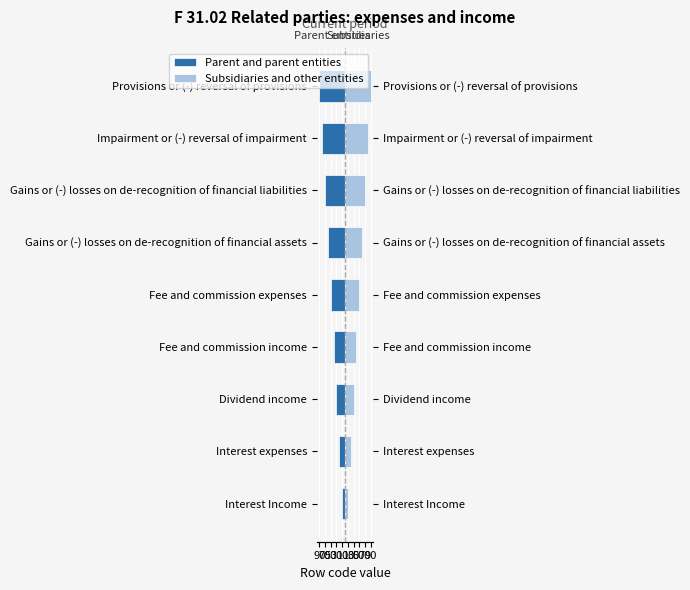

Between Fee and commission income and Impairment or (-) reversal of impairment, which series saw the biggest shift?

Parent and parent entities